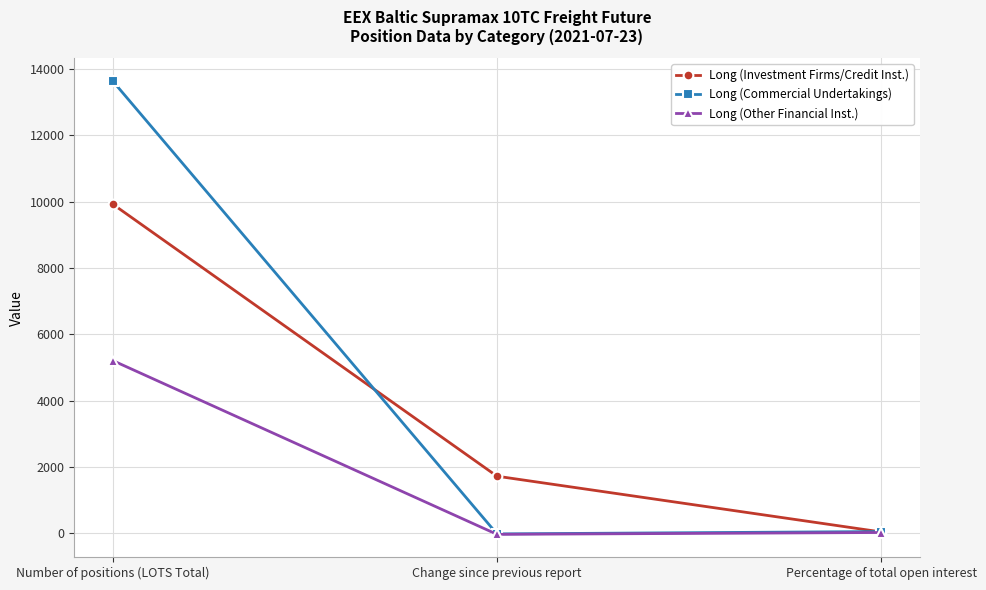

What is the label of the 3rd point from the right?

Number of positions (LOTS Total)